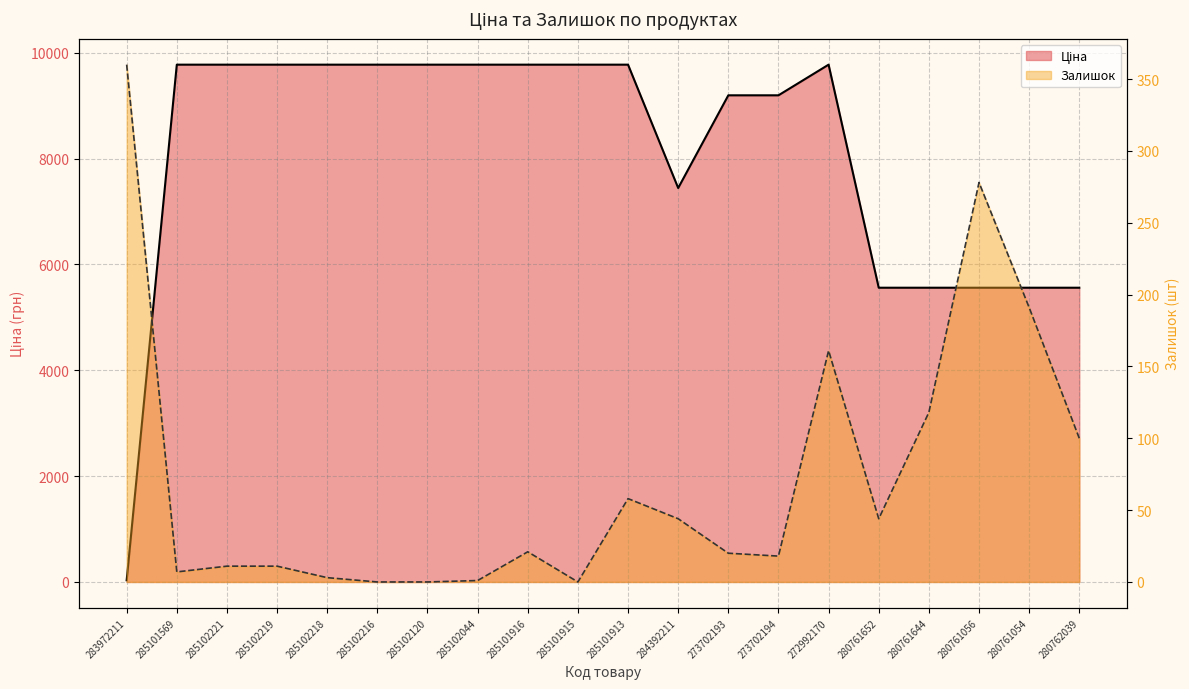

How many lines are shown in the chart?

2